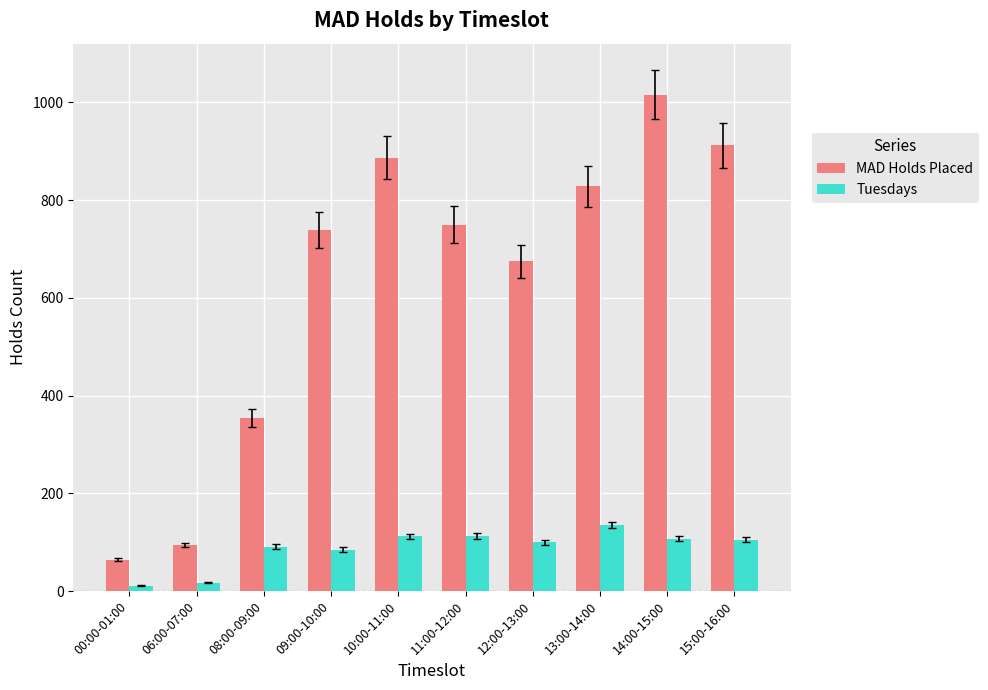

Which series has the largest range (max minus min)?

MAD Holds Placed